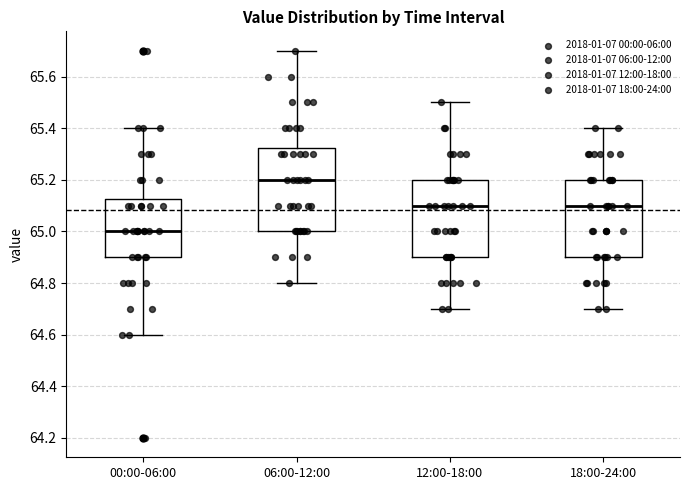

Which box is the tallest, from its lower edge to its upper edge?

06:00-12:00